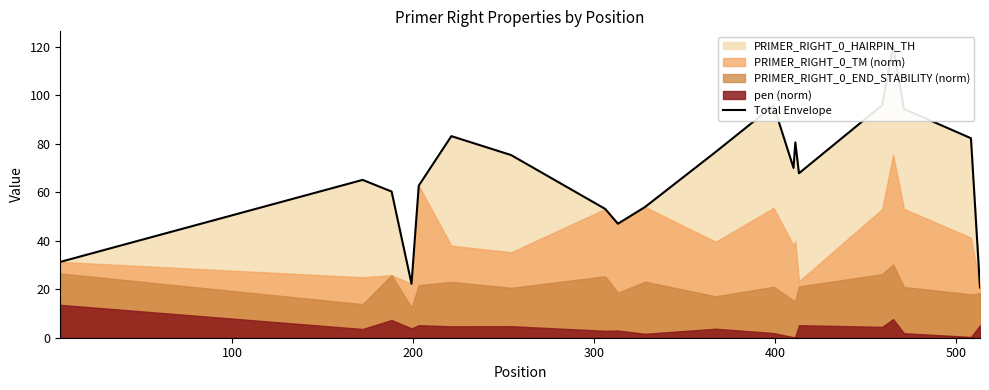

How many interior local peaks (higher than both neighbors) does the data have?

5